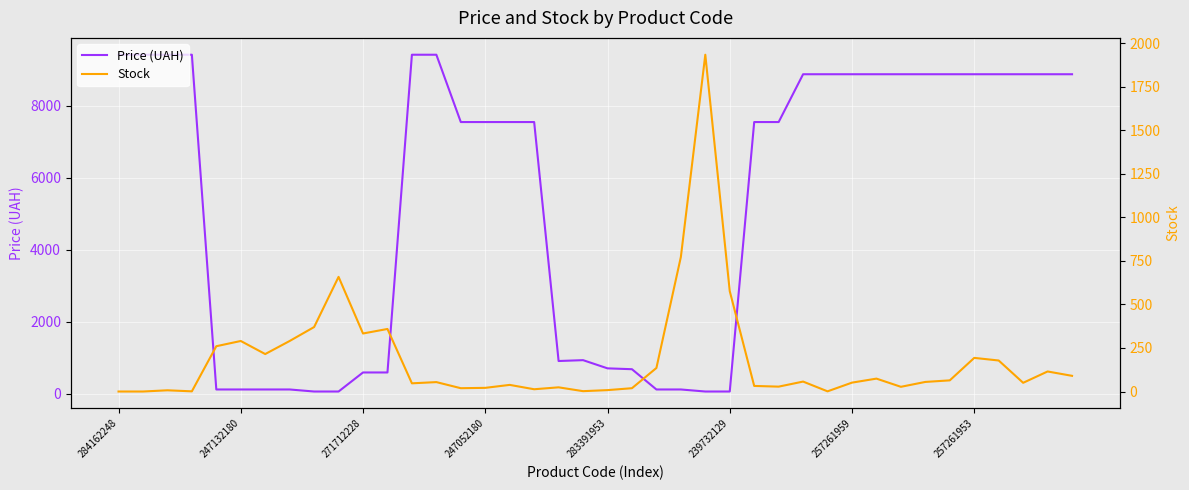

Is this an area chart (filled region under the line)?

No